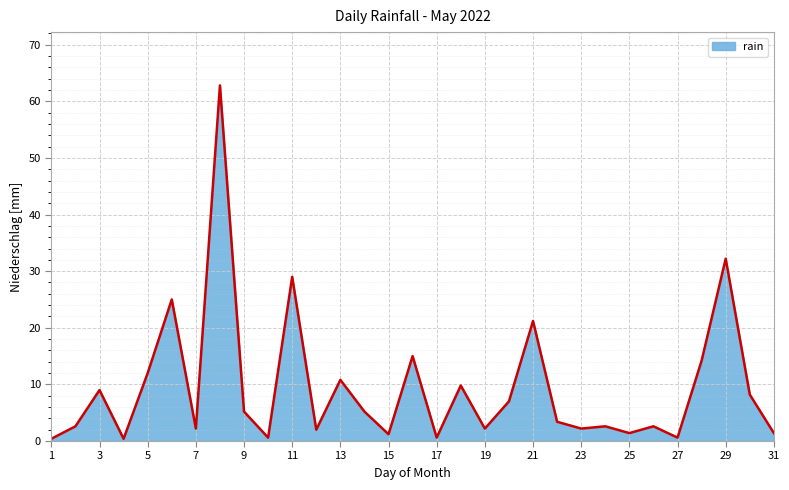

What is the maximum value shown in the chart?

62.8